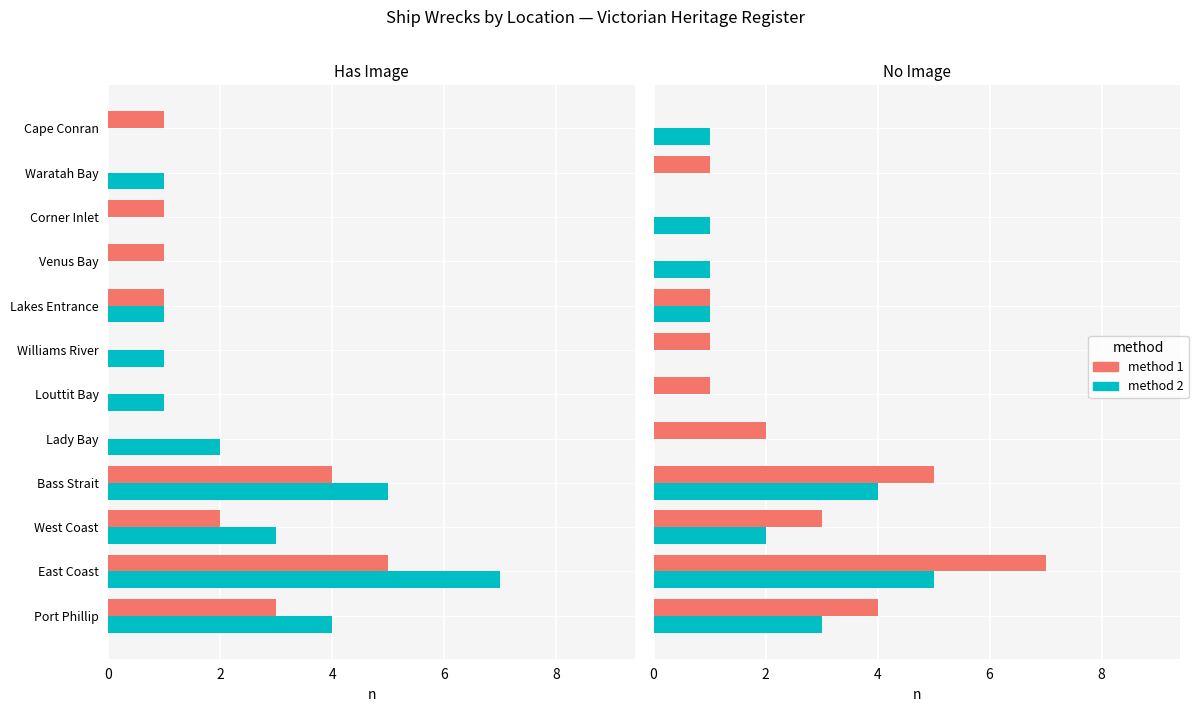

At Corner Inlet, list the series in order from largest to smallest.

method 2, method 1